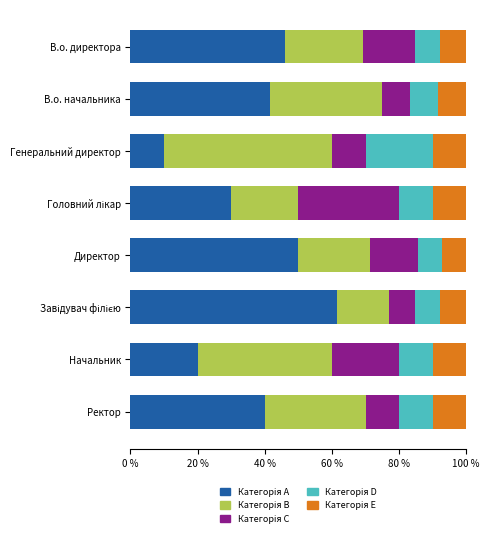

What is the total value across all series at Директор?

100.0